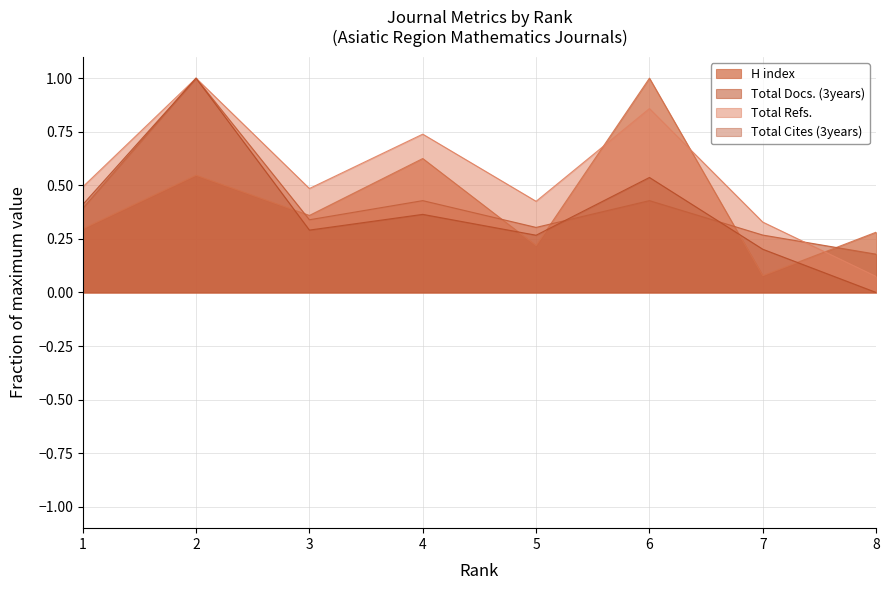

What is the value of the Total Docs. (3years) point at the 4th from the left?

0.4